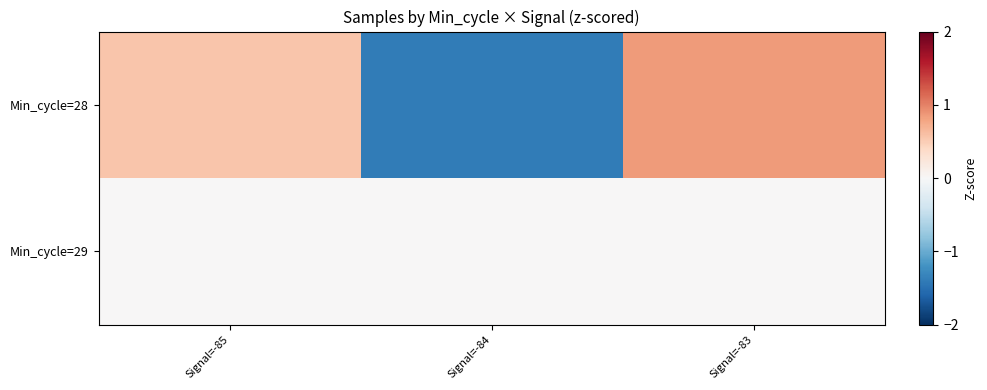

Reading left to right, extract all data points from this chart.

Min_cycle=28: Signal=-85=0.6	Signal=-84=-1.4	Signal=-83=0.8
Min_cycle=29: Signal=-85=0.0	Signal=-84=0.0	Signal=-83=0.0